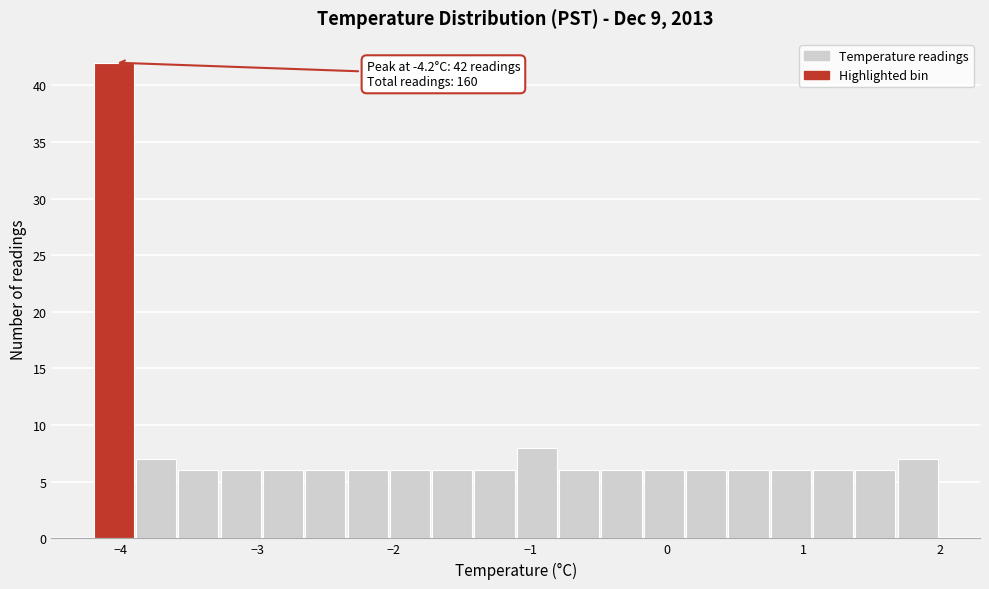

Around what value on the x-axis is the tallest bar? Give the approximate position of its centre, as read against the axis.

-4.1